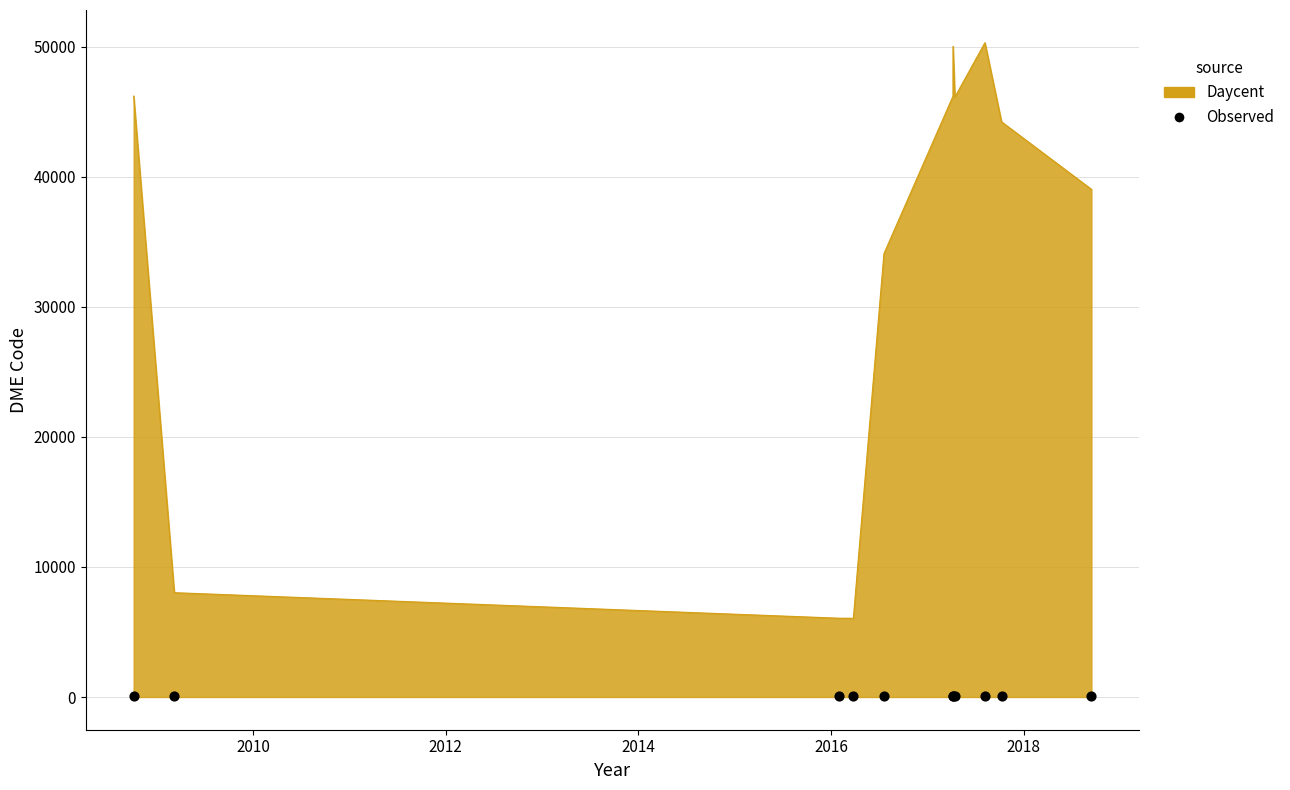

Which series contains the highest Y value?

Daycent